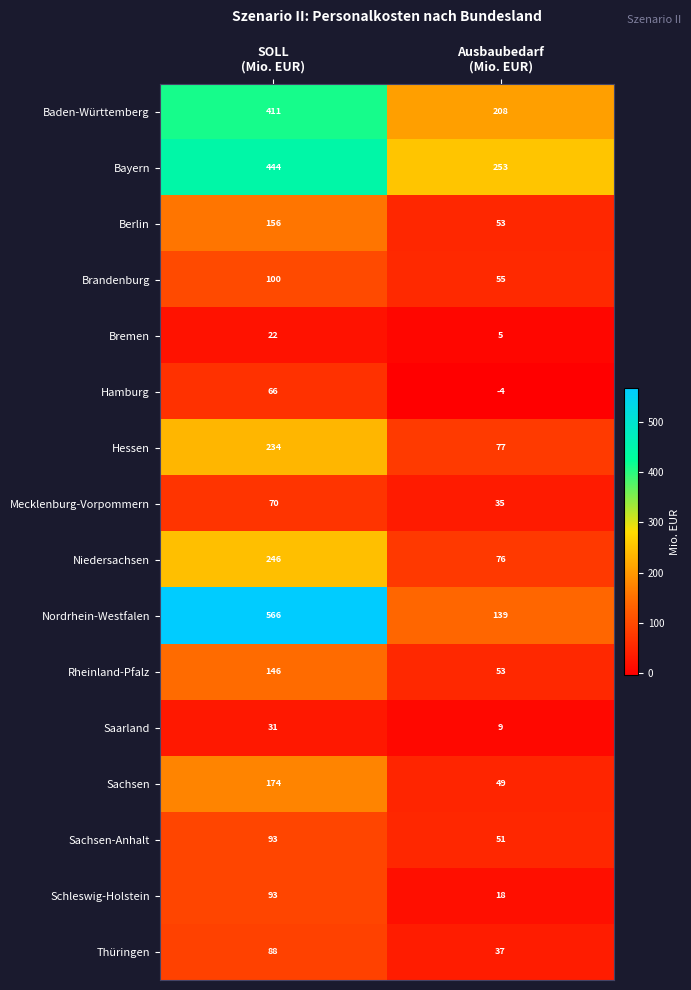

What is the maximum value shown in the chart?

566